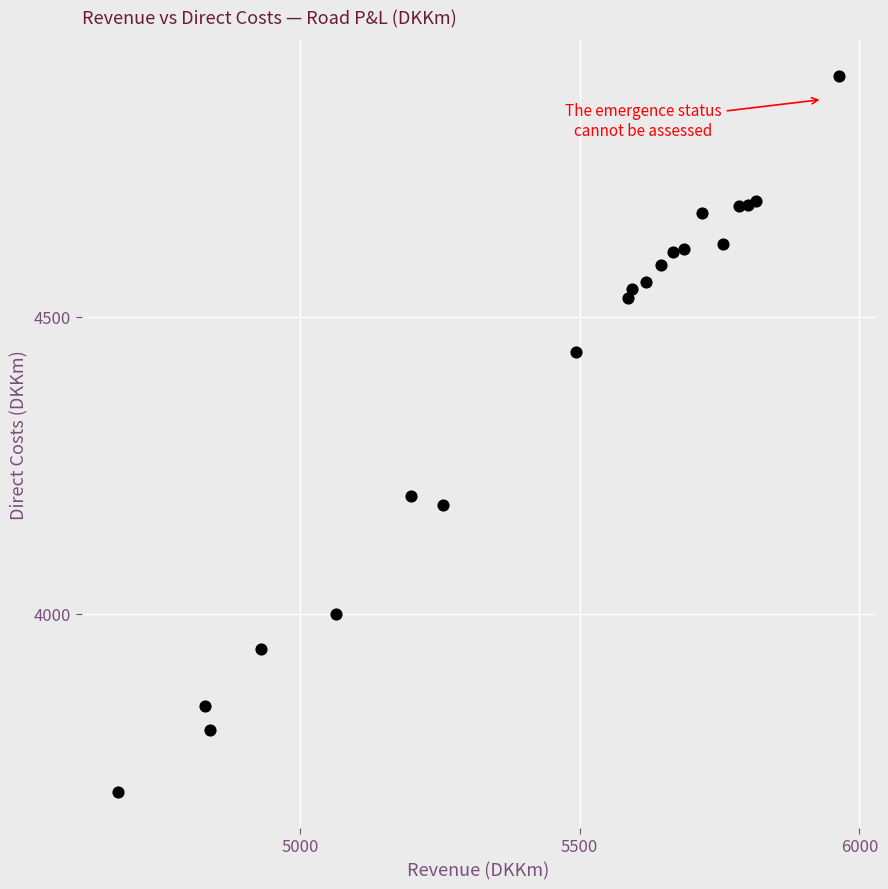

What Y value in the scatter plot is closest to 4303?

4199